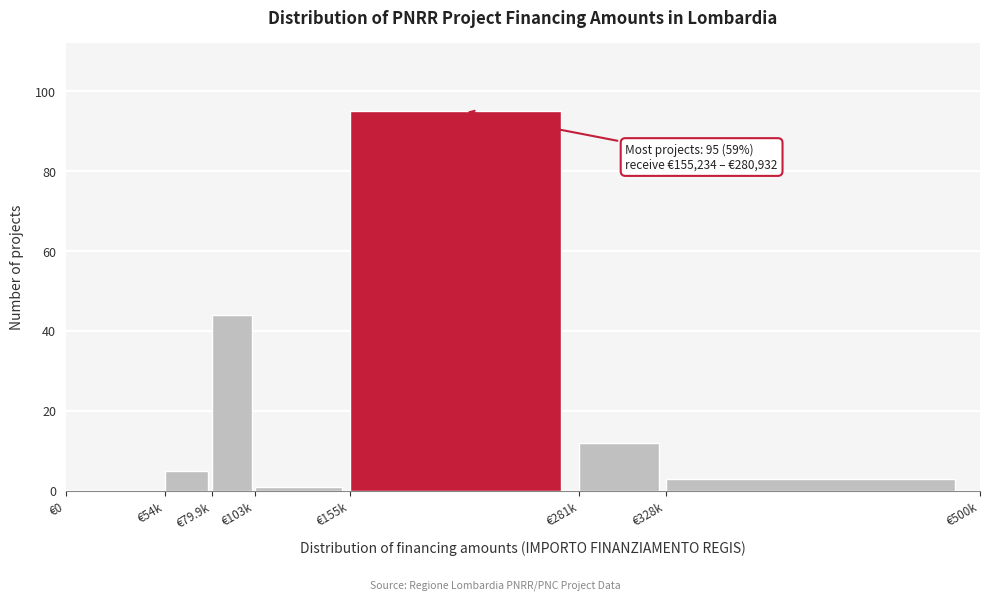

Reading right to left, transcribe all the data shown in this chart.

€328k=3	€281k=12	€155k=95	€103k=1	€79.9k=44	€54k=5	€0=0